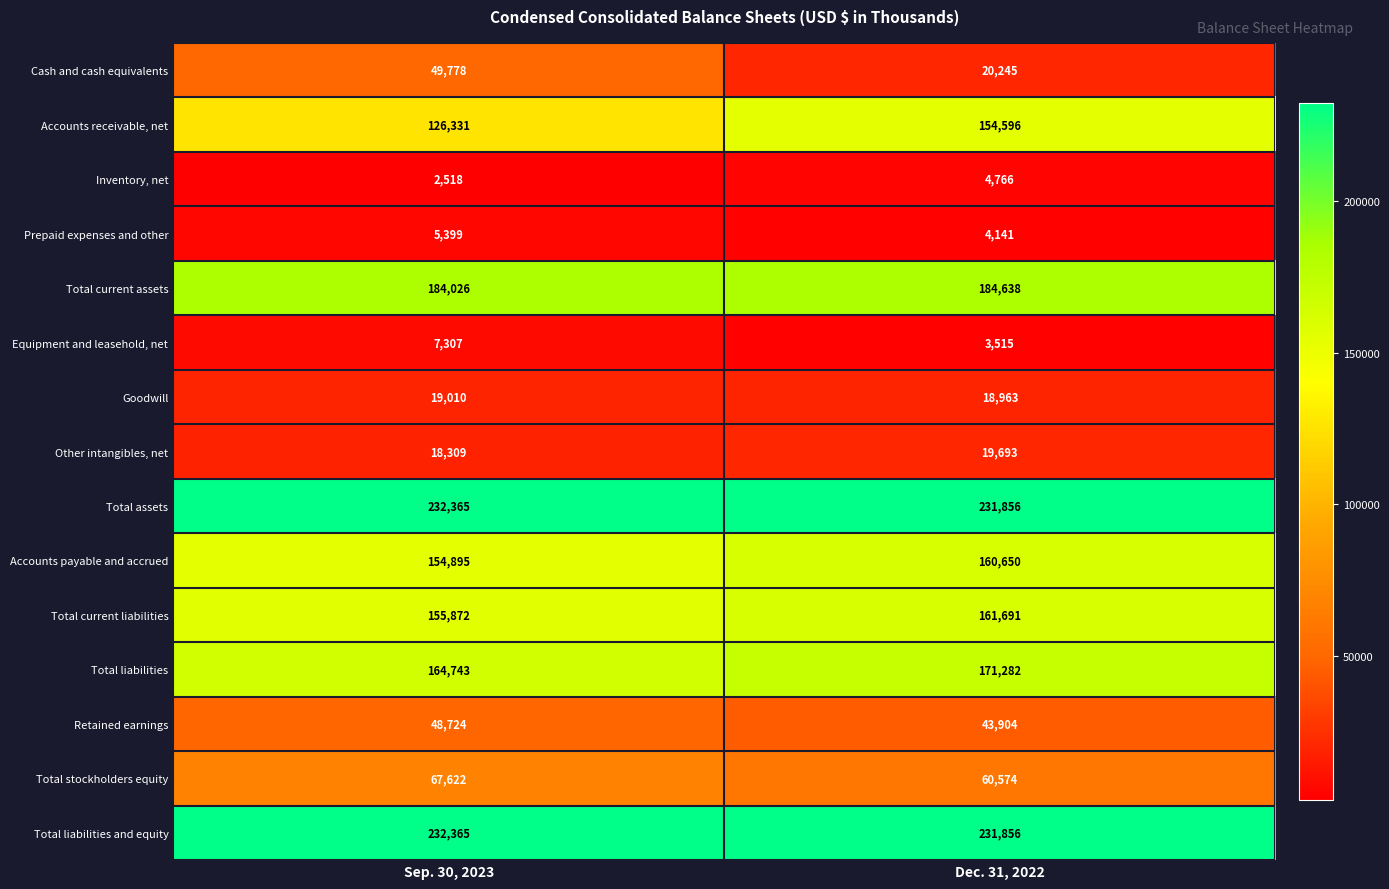

At how many categories does at least one series exceed 30808?

2